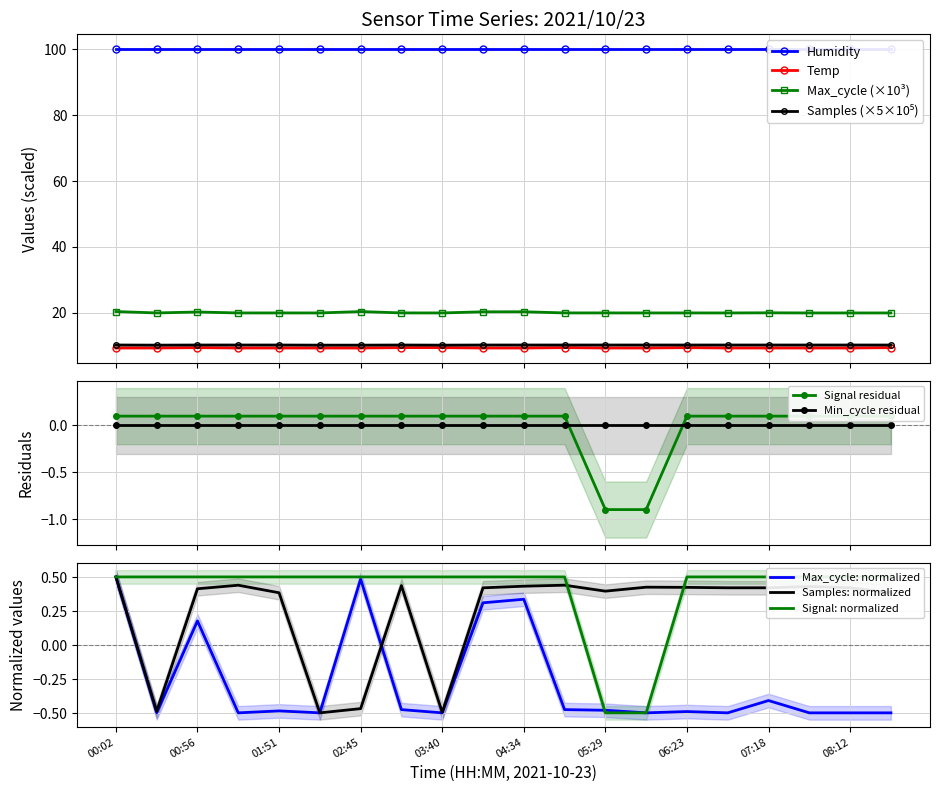

Which series changed the most between 04:07 and 06:50?

Max_cycle